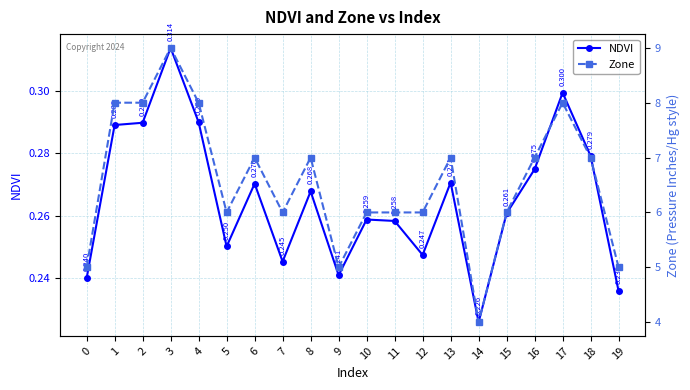

Which series has the widest spread of values?

Zone